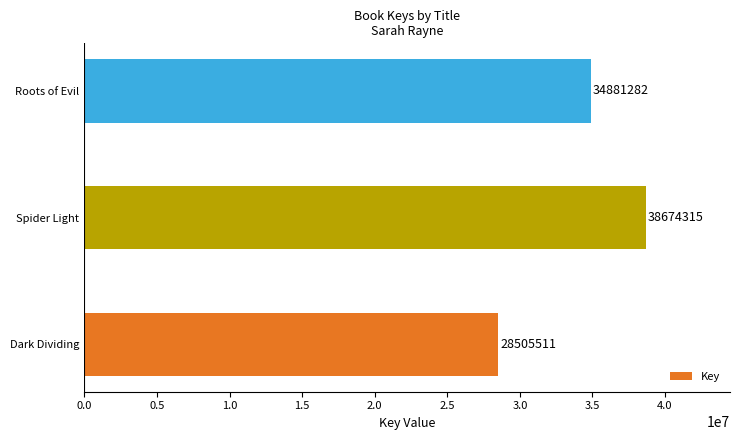

Which label corresponds to the largest value in the chart?

Spider Light